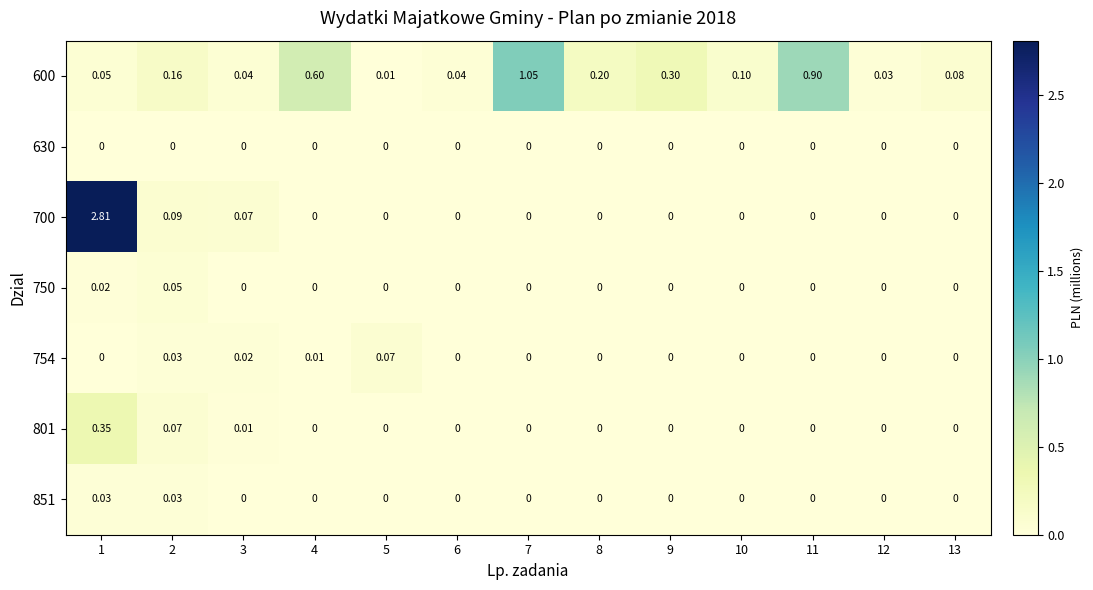

How many data points does each series have?

13